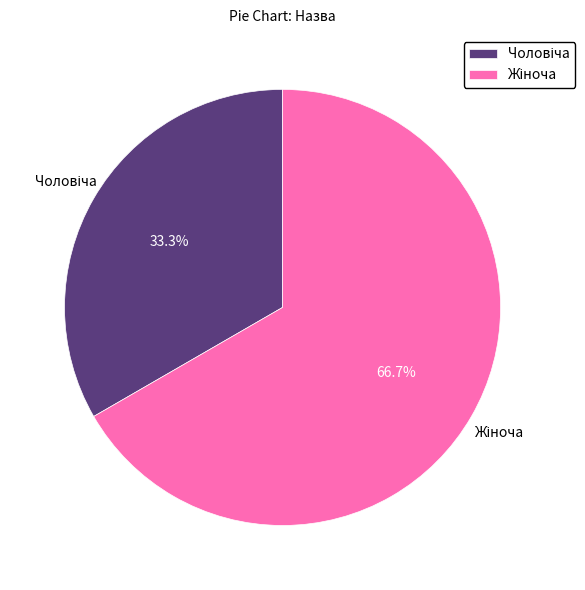

Is there a majority slice in this chart?

Yes